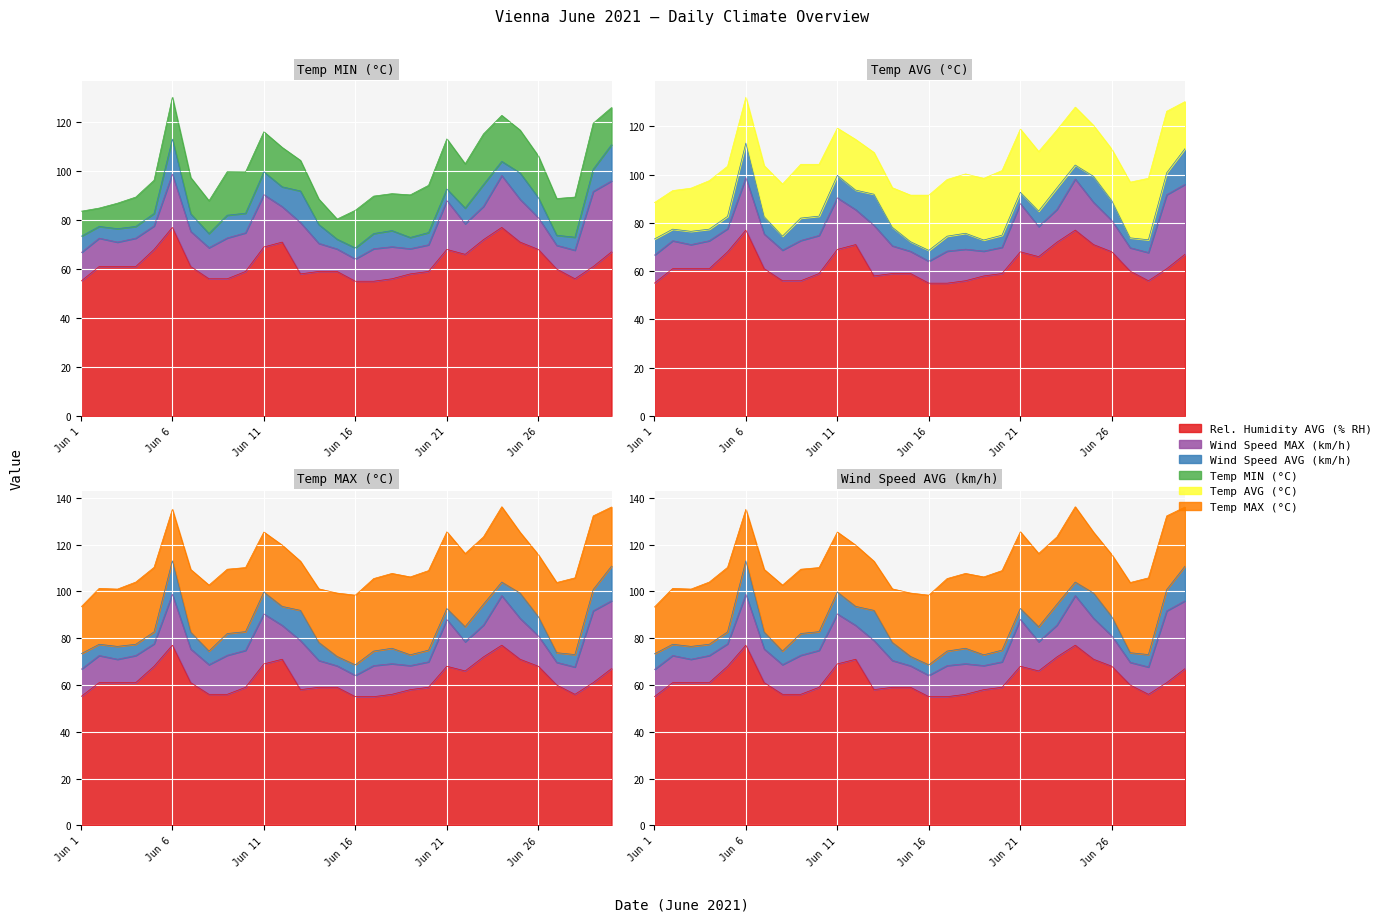

How many values in the Temp MIN (°C) series are below 16?

15